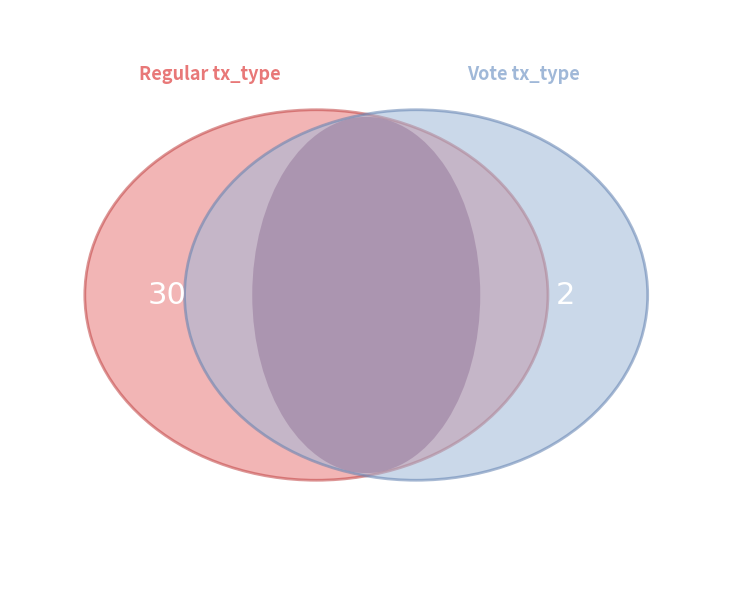

Do Vote and Regular together represent more than half of the pie?

Yes